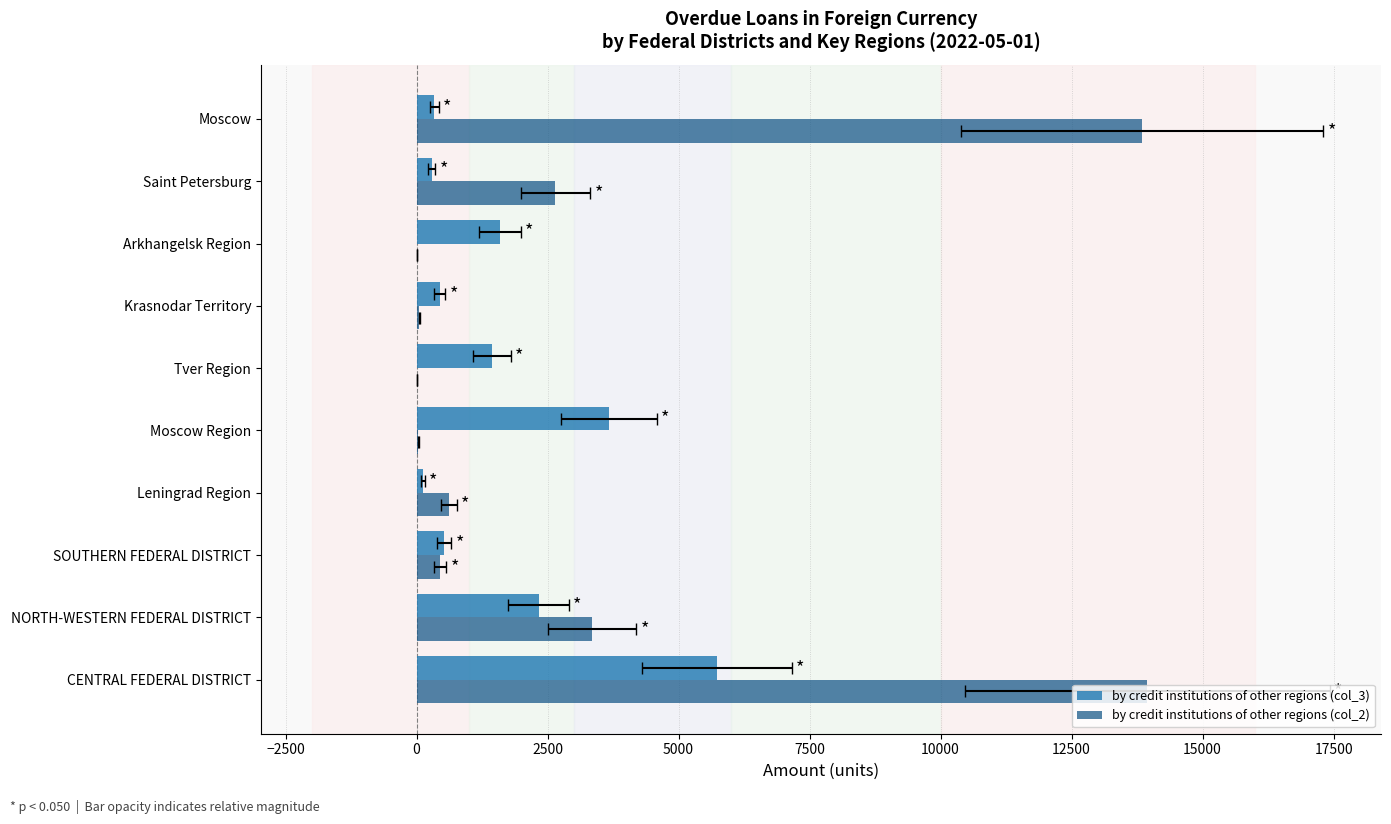

What is the minimum value for by credit institutions of other regions (col_2)?

1